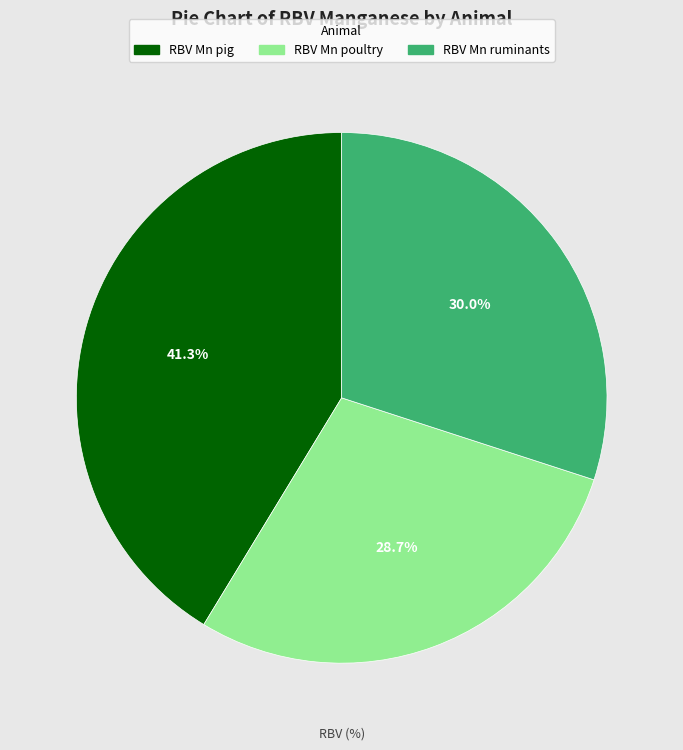

Combined, do RBV Mn ruminants and RBV Mn poultry account for over 50%?

Yes